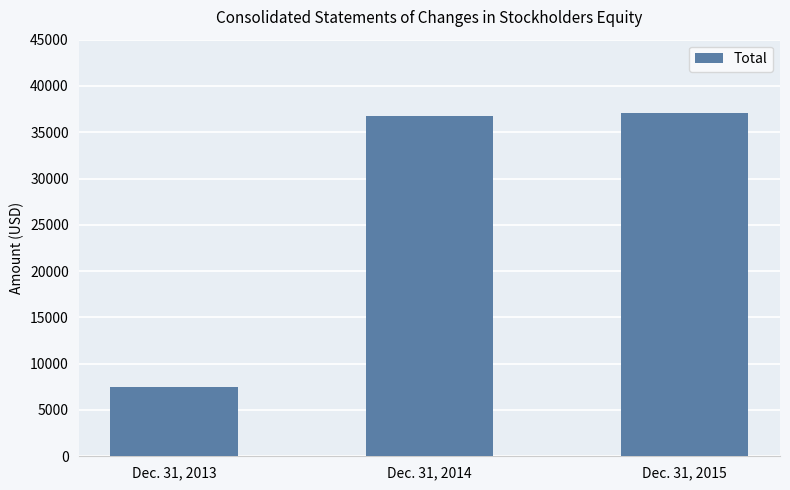

What is the change in value from Dec. 31, 2013 to Dec. 31, 2015?

+29578